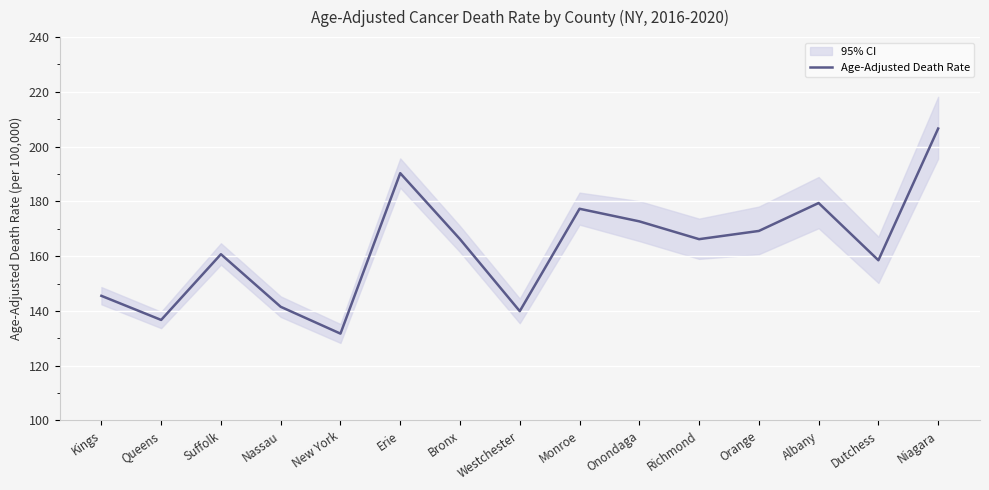

What is the approximate value at Westchester?

139.9